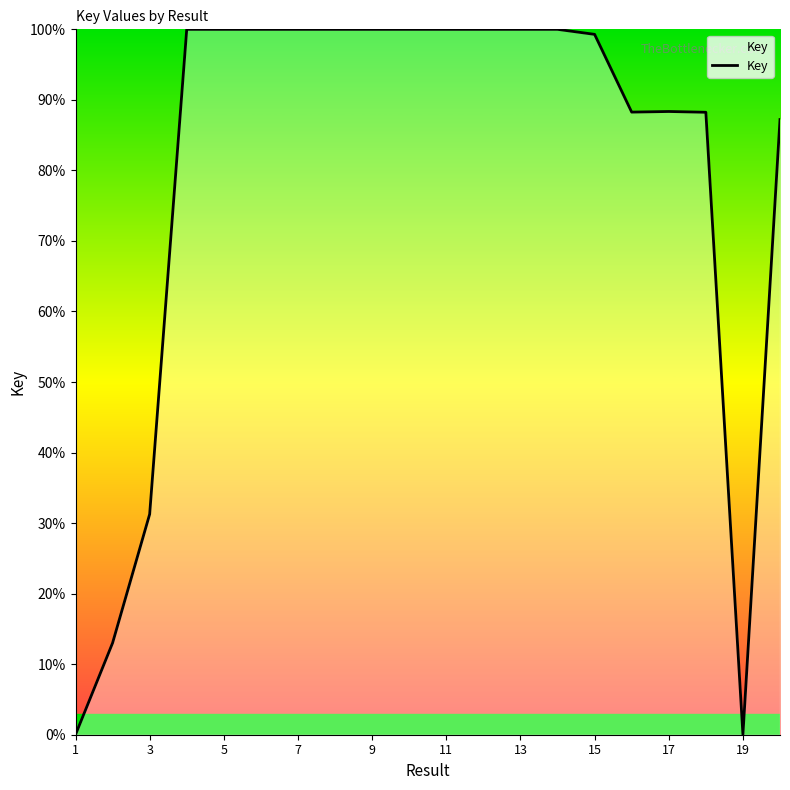

What is the greatest value displayed?

100.0